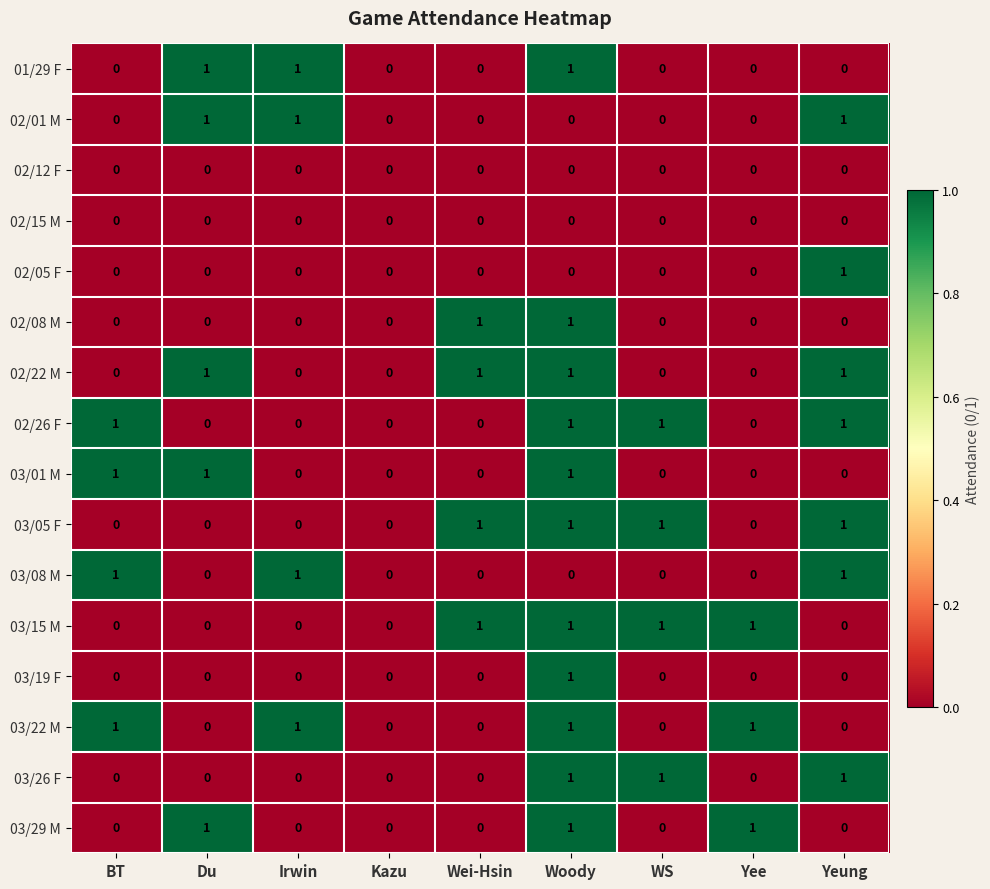

Count the 03/26 F values in the range 0 to 1.

9